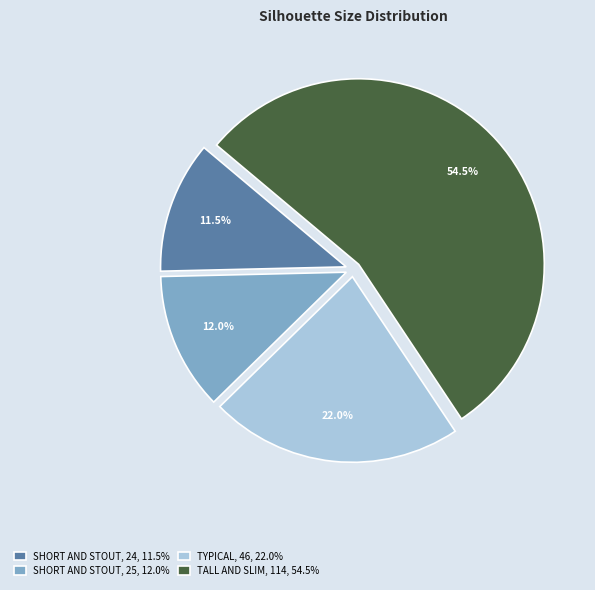

What is the majority slice?

TALL AND SLIM, 114, 54.5%